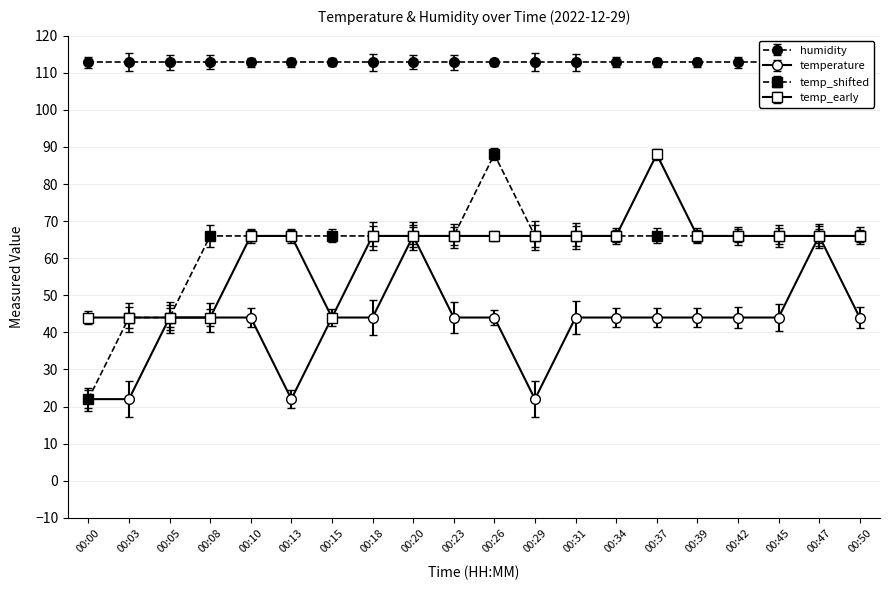

List the labels in order of temperature value, largest first.

00:20, 00:47, 00:05, 00:08, 00:10, 00:15, 00:18, 00:23, 00:26, 00:31, 00:34, 00:37, 00:39, 00:42, 00:45, 00:50, 00:00, 00:03, 00:13, 00:29